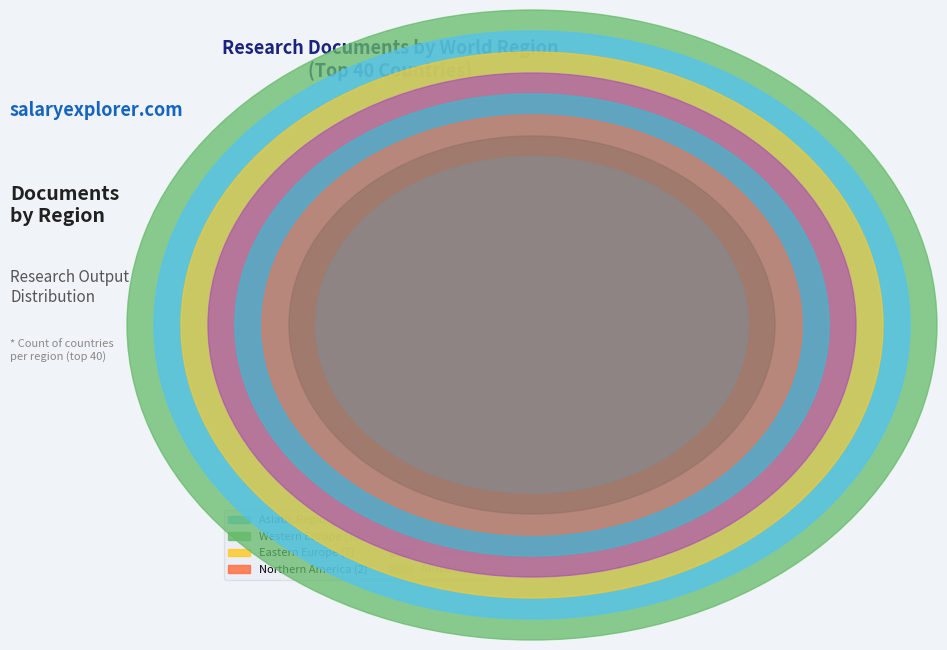

Is it true that Northern America is 4% of the pie?

True